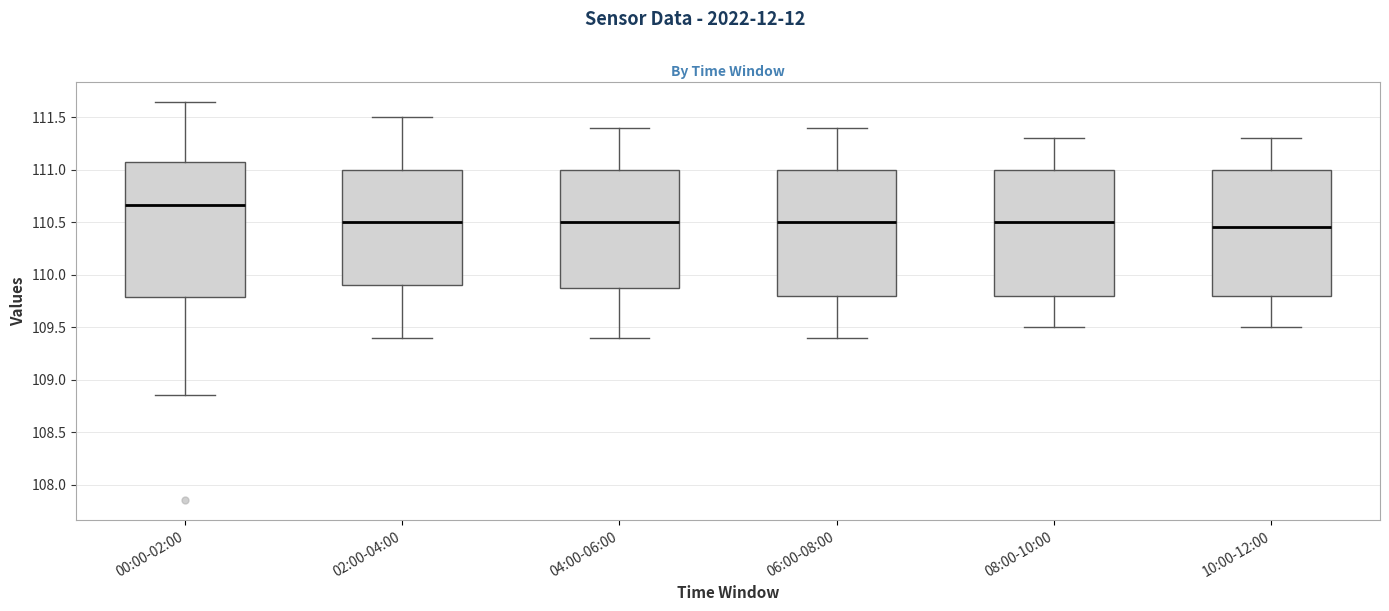

Reading left to right, transcribe this box plot: for each box, give where its median line is, the range the box spans, and where its two whiskers end, as read against the y-axis. The values are not printed on the chart, so give them approximately, as read against the axis.

00:00-02:00: median 110.65, box 109.80 to 111.10, whiskers 108.85 to 111.65
02:00-04:00: median 110.50, box 109.90 to 111.00, whiskers 109.40 to 111.50
04:00-06:00: median 110.50, box 109.90 to 111.00, whiskers 109.40 to 111.40
06:00-08:00: median 110.50, box 109.80 to 111.00, whiskers 109.40 to 111.40
08:00-10:00: median 110.50, box 109.80 to 111.00, whiskers 109.50 to 111.30
10:00-12:00: median 110.45, box 109.80 to 111.00, whiskers 109.50 to 111.30